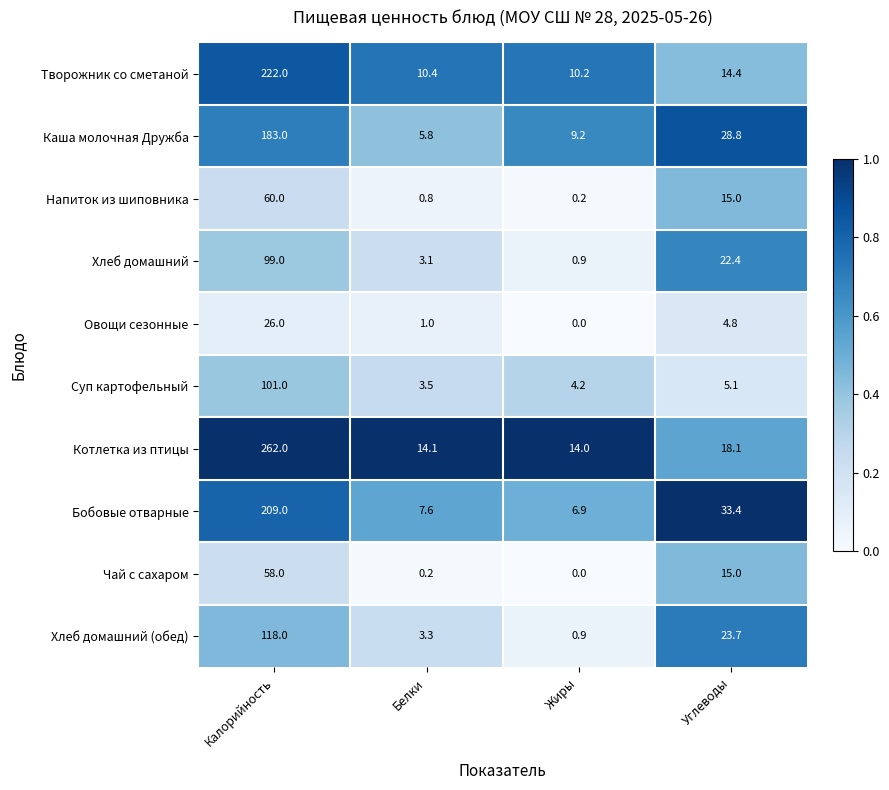

What is the total value across all series at Калорийность?

1338.0